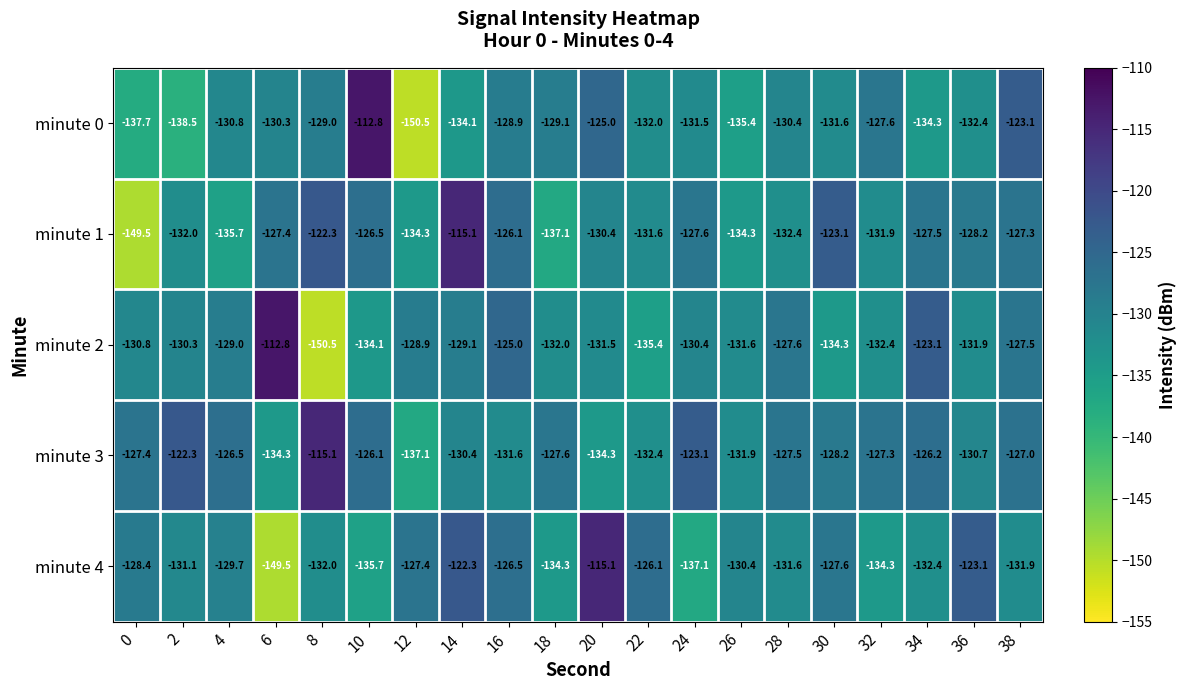

What is the minimum value shown in the chart?

-150.5